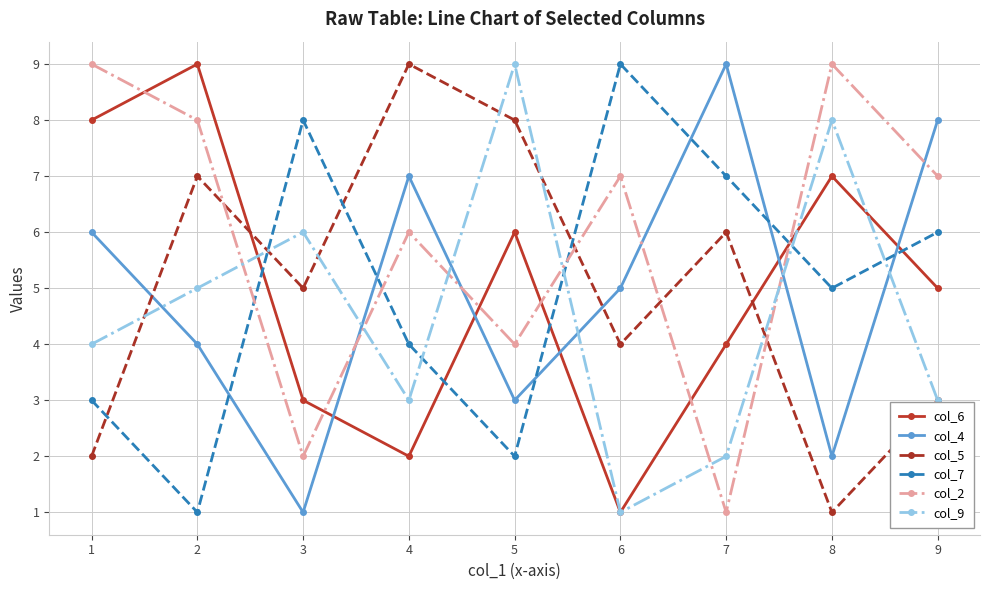

After their last crossing, which series has the higher values: col_7 or col_9?

col_7